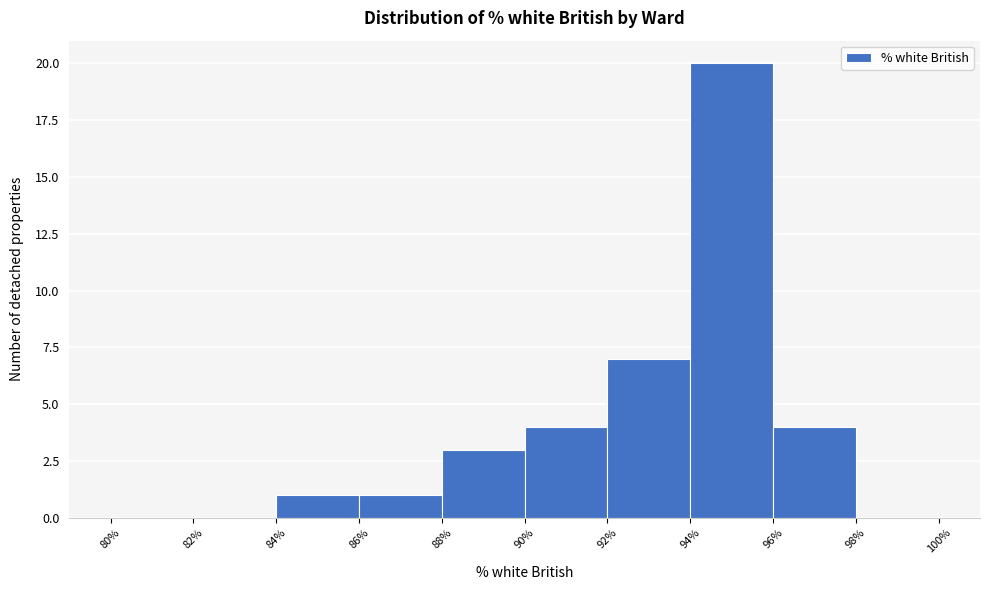

Reading left to right, transcribe this chart: for each bar, give the range it covers on the x-axis and its height. The values are not printed on the chart, so give them approximately, as read against the axis.

80% to 82%: 0
82% to 84%: 0
84% to 86%: 1
86% to 88%: 1
88% to 90%: 3
90% to 92%: 4
92% to 94%: 7
94% to 96%: 20
96% to 98%: 4
98% to 100%: 0